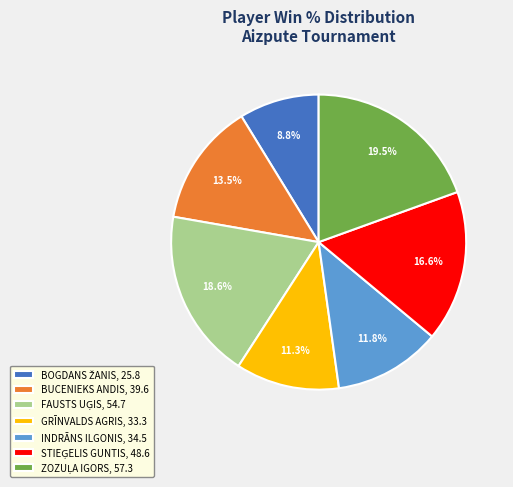

Does GRĪNVALDS AGRIS, 33.3 account for over 50% of the chart?

No